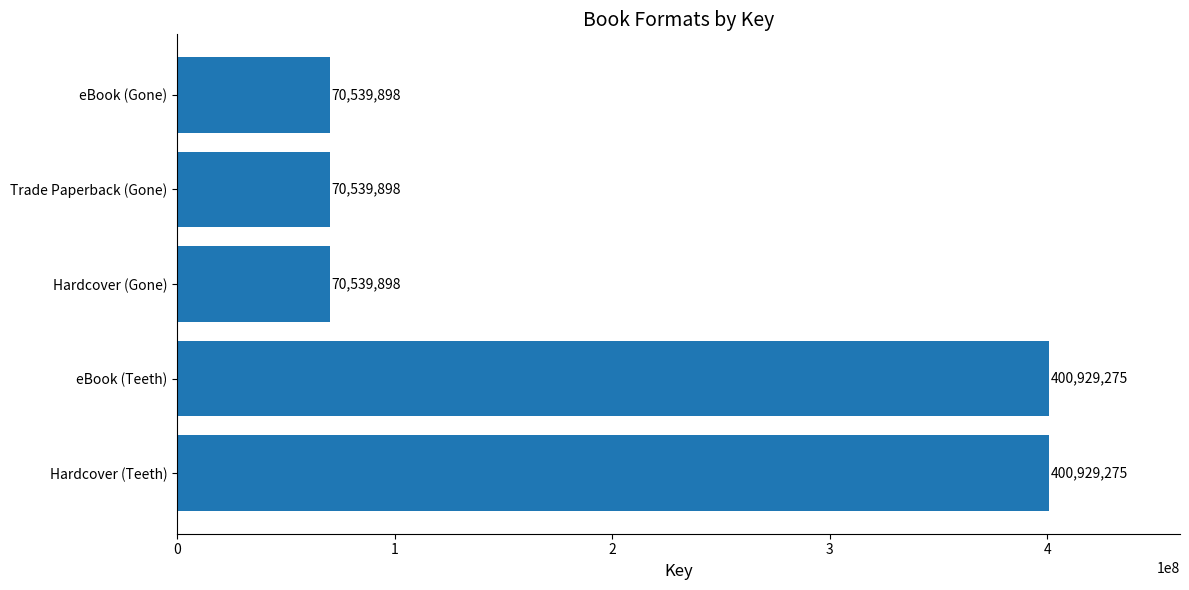

Is it true that the value at Hardcover (Gone) is 16660854?

False